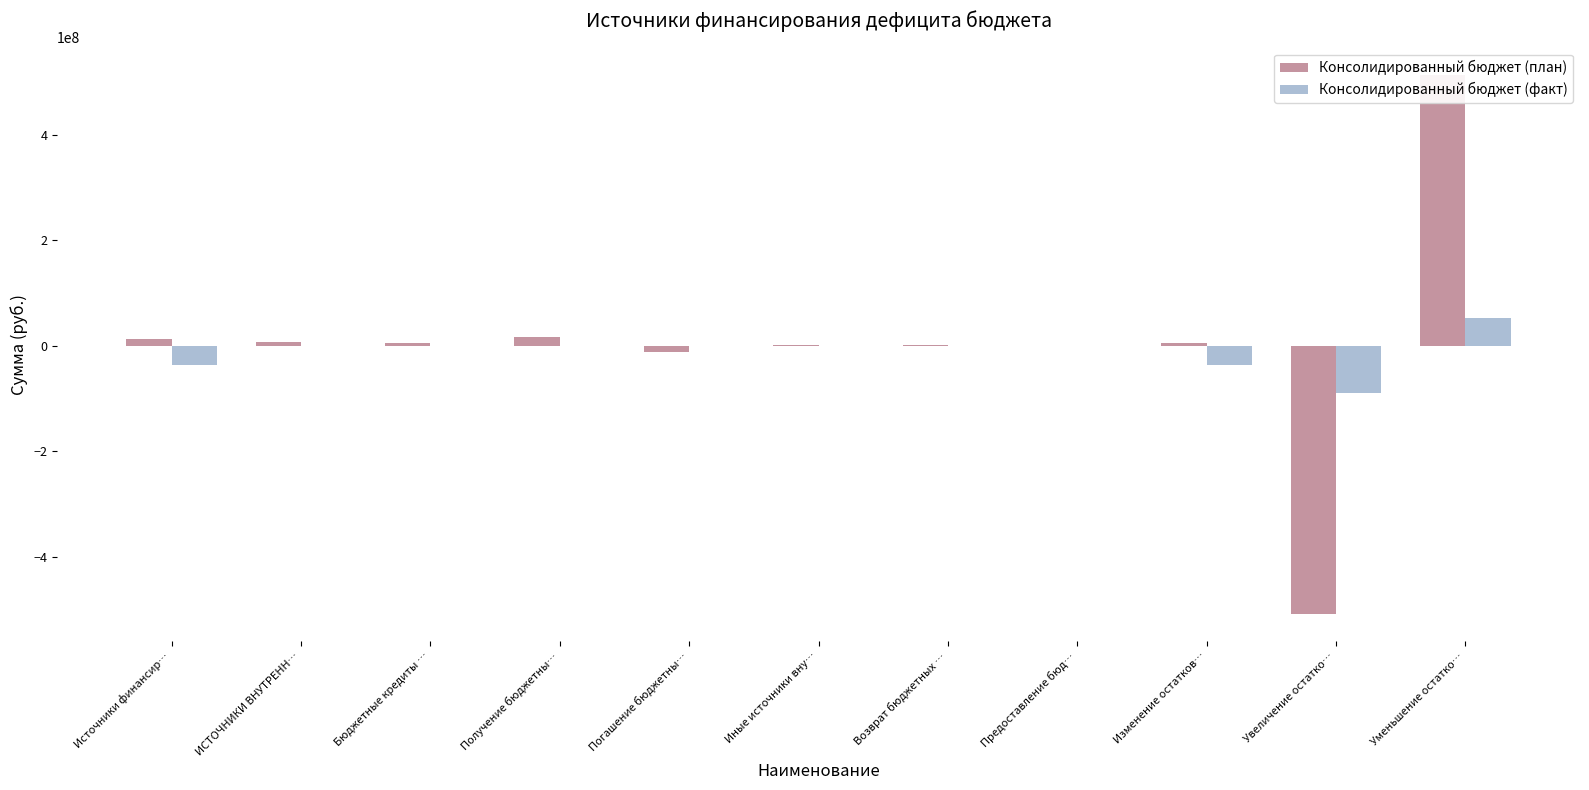

What is the spread (max minus min) of values at Источники финансир…?

49020658.4